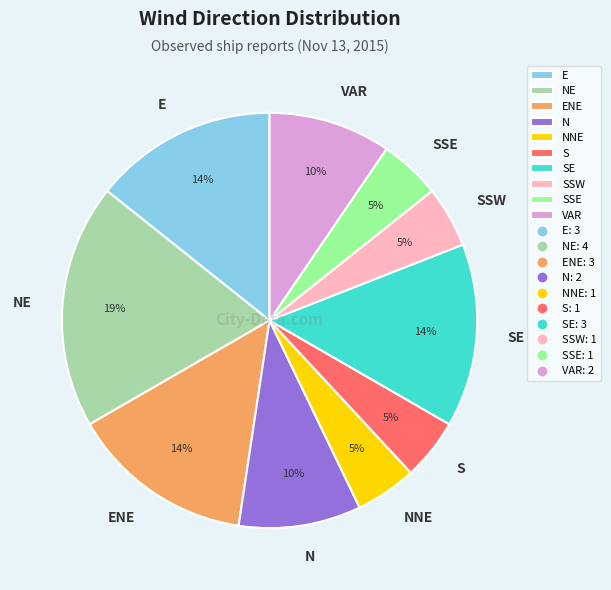

What is the largest slice in the pie chart?

NE